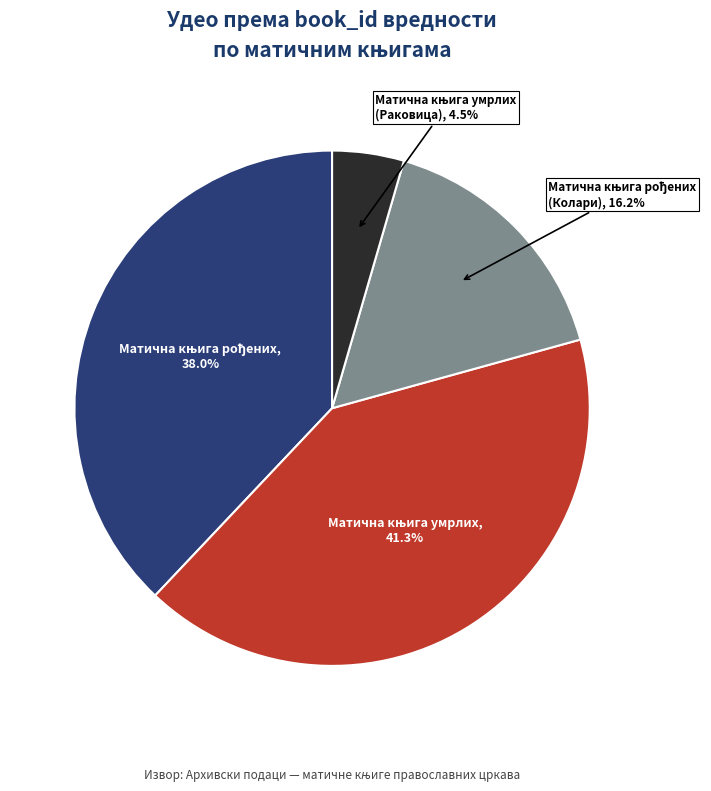

Is there any slice that represents more than half of the pie?

No